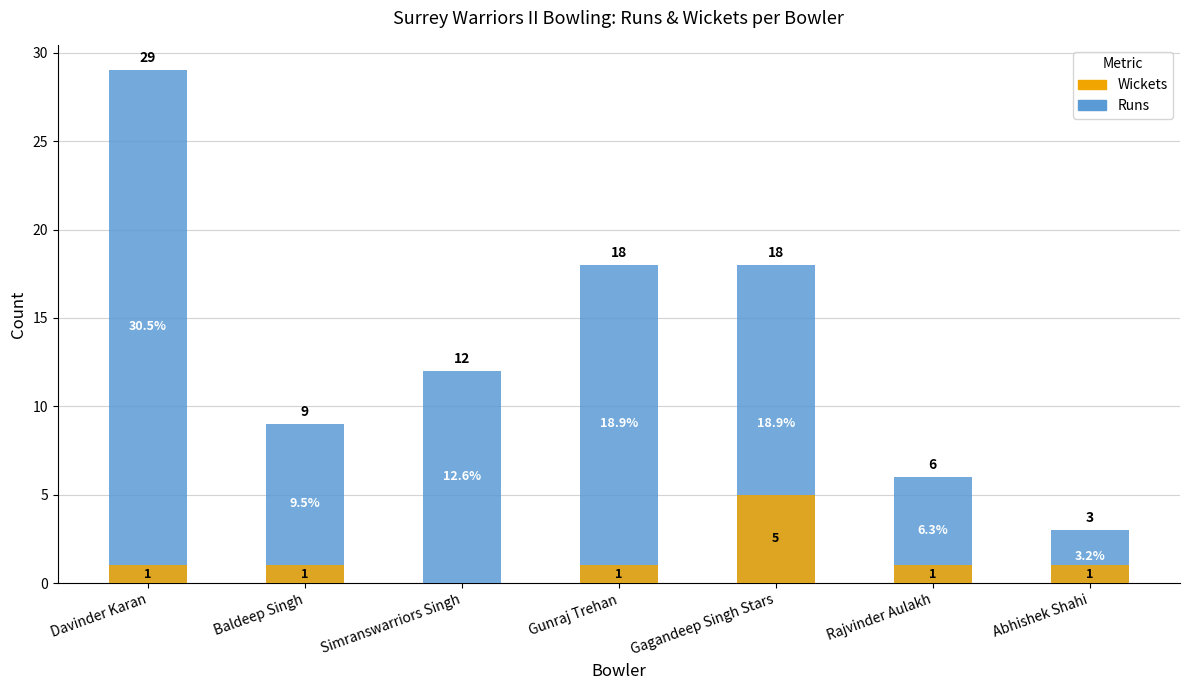

What are all the series names shown in the legend?

Runs, Wickets